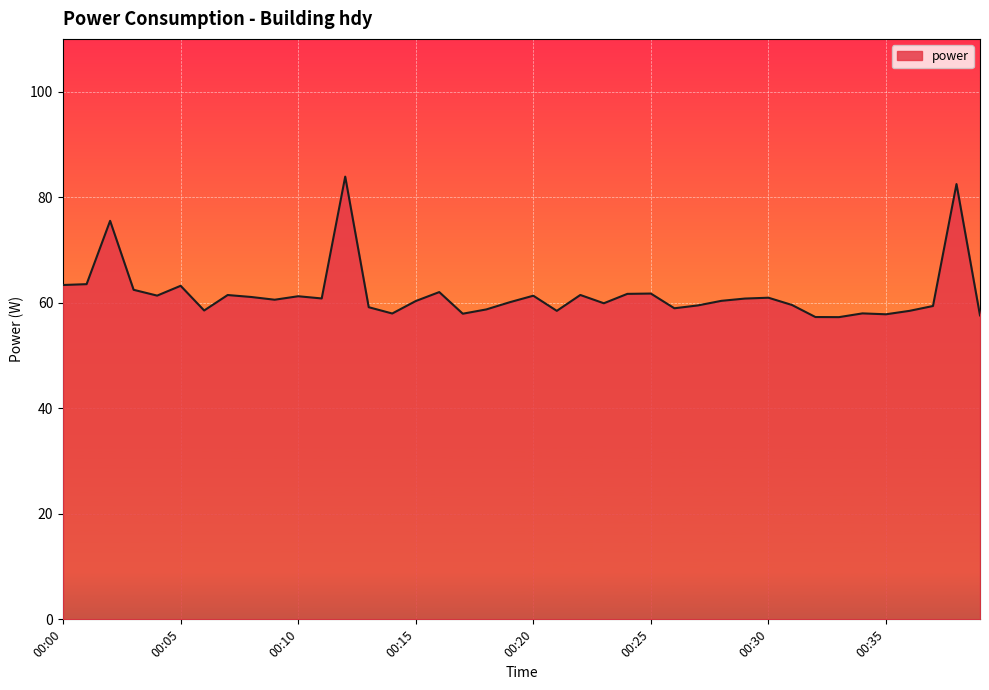

What is the minimum value shown in the chart?

57.3